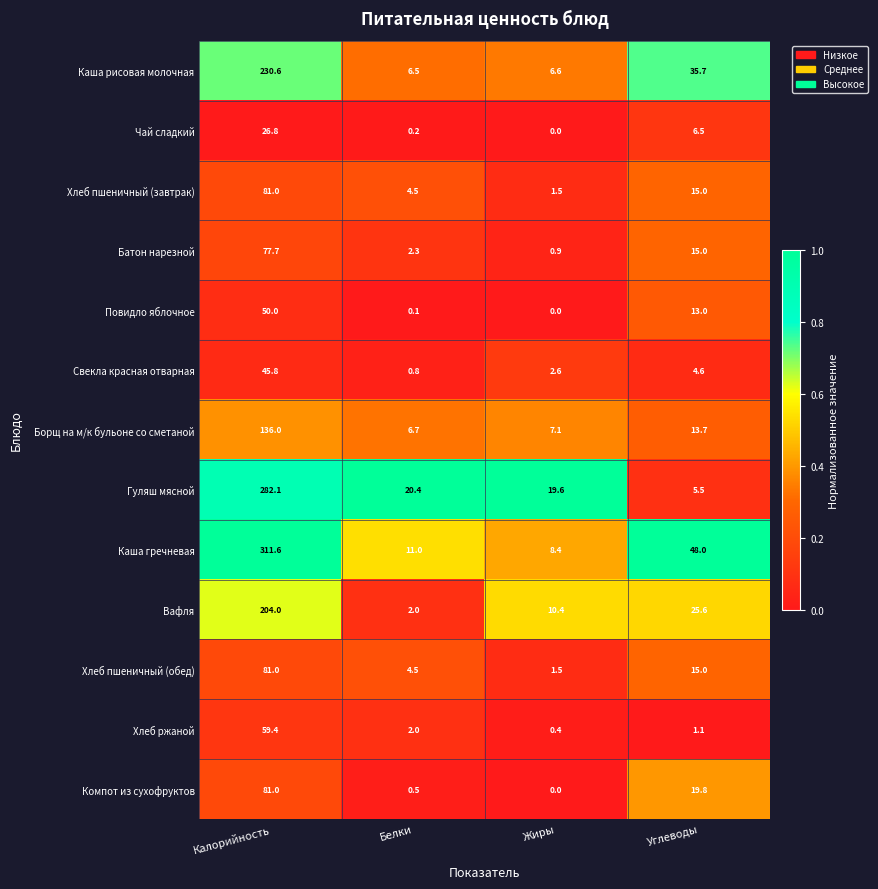

List the labels in order of Каша рисовая молочная value, largest first.

Калорийность, Углеводы, Жиры, Белки